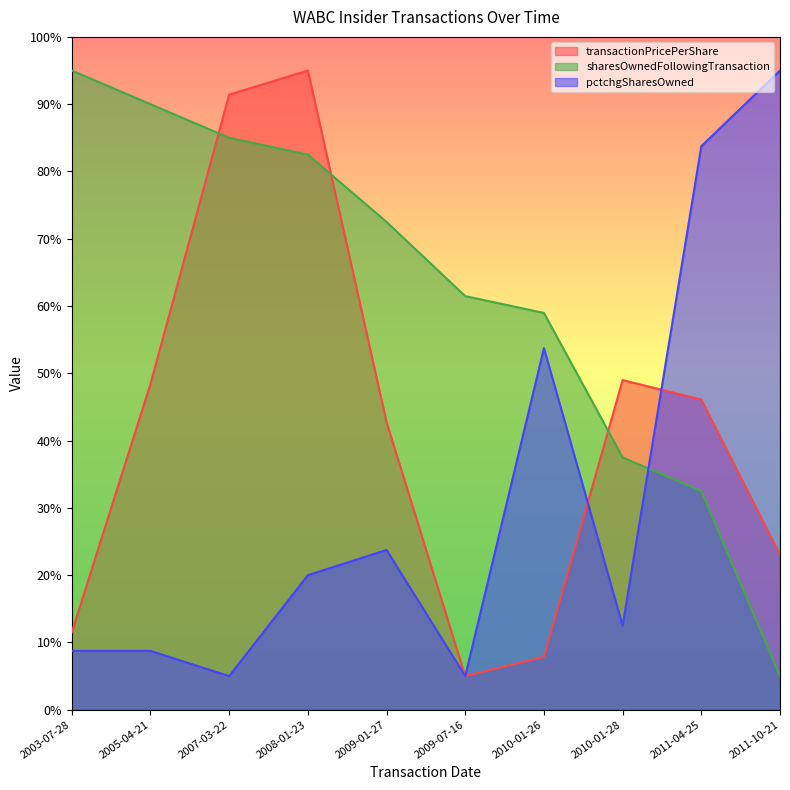

Between 2003-07-28 and 2008-01-23, which is larger?

2008-01-23